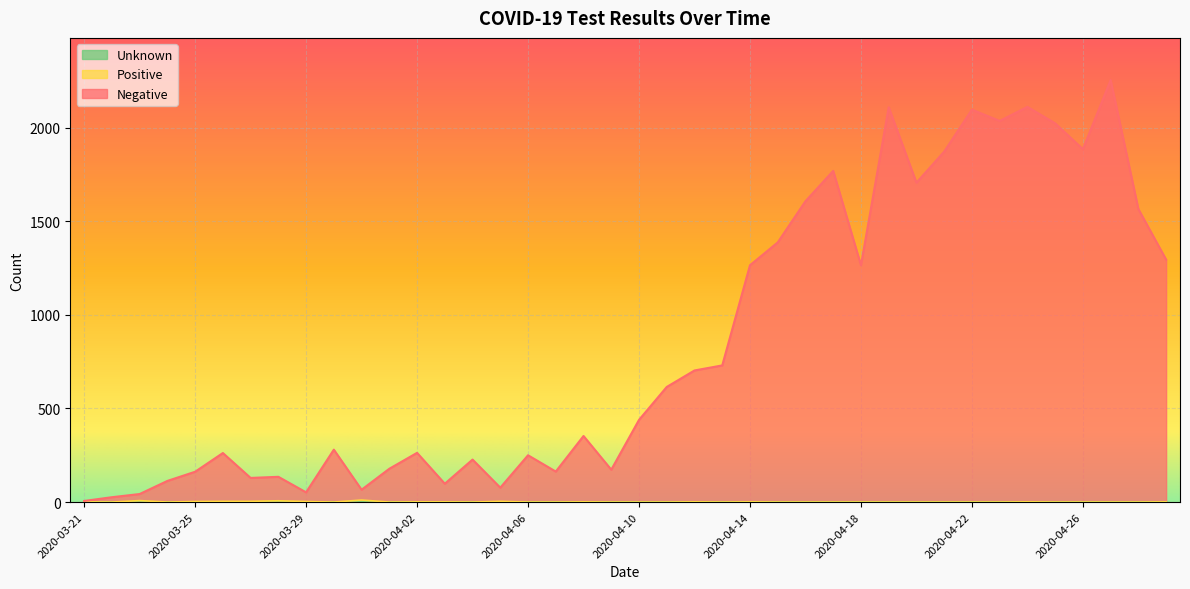

Which series changed the most between 2020-04-09 and 2020-04-22?

Negative